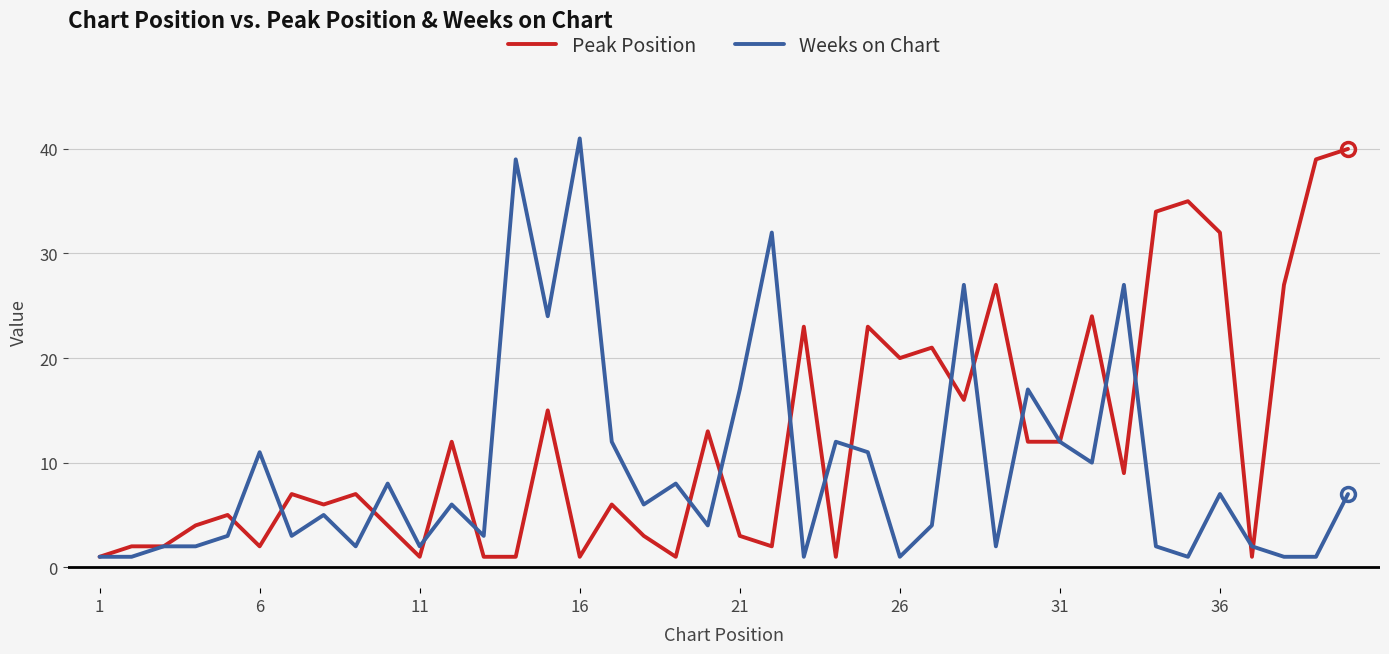

Which series has the largest total across all categories?

Peak Position